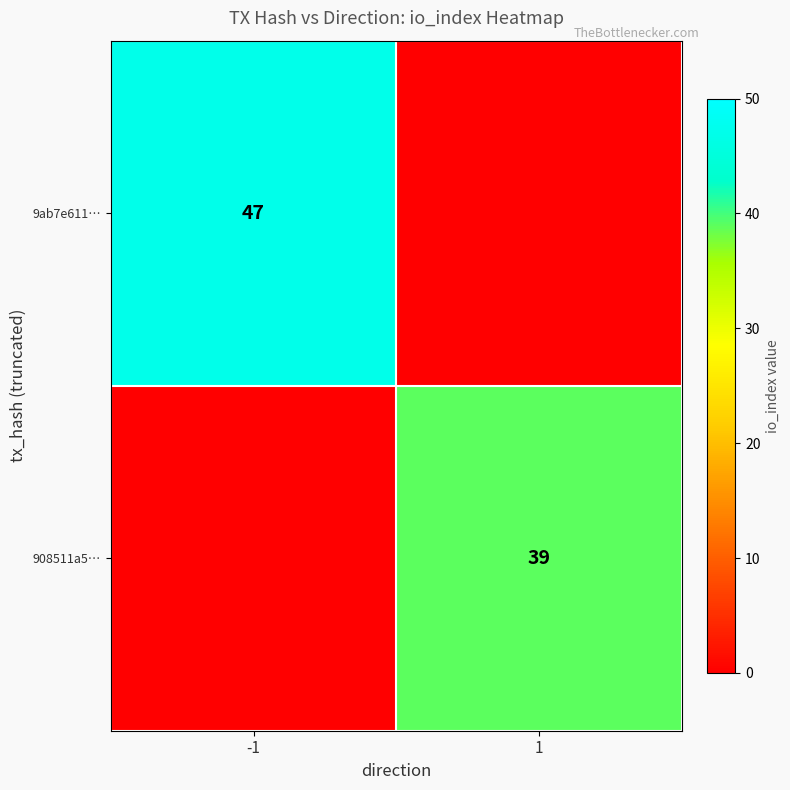

True or false: 9ab7e611… has a value of 78 at -1.

False